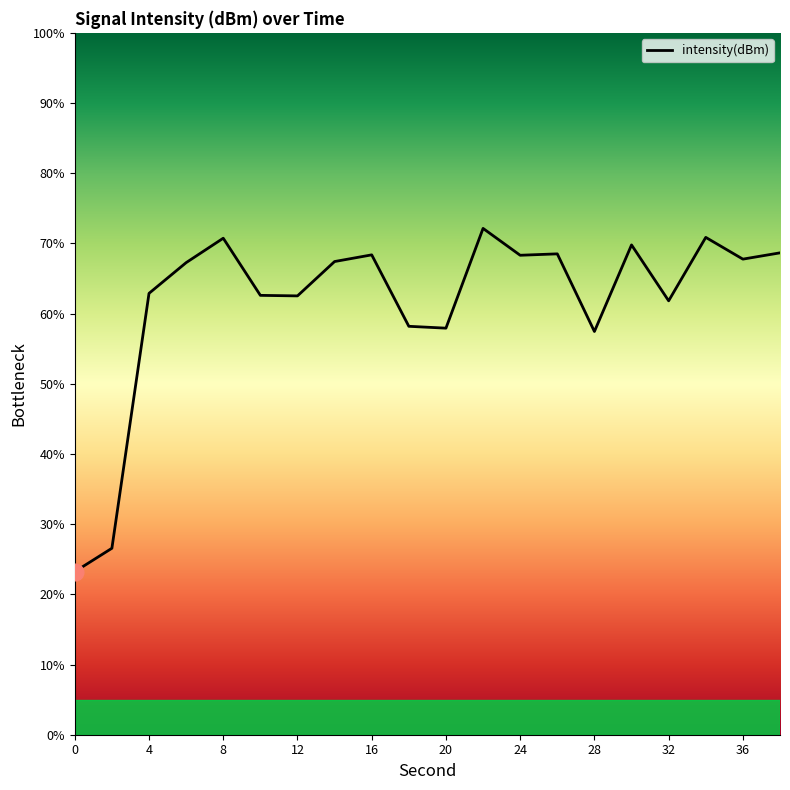

List the labels in order of value, largest first.

22, 34, 8, 30, 38, 26, 16, 24, 36, 14, 6, 4, 10, 12, 32, 18, 20, 28, 2, 0